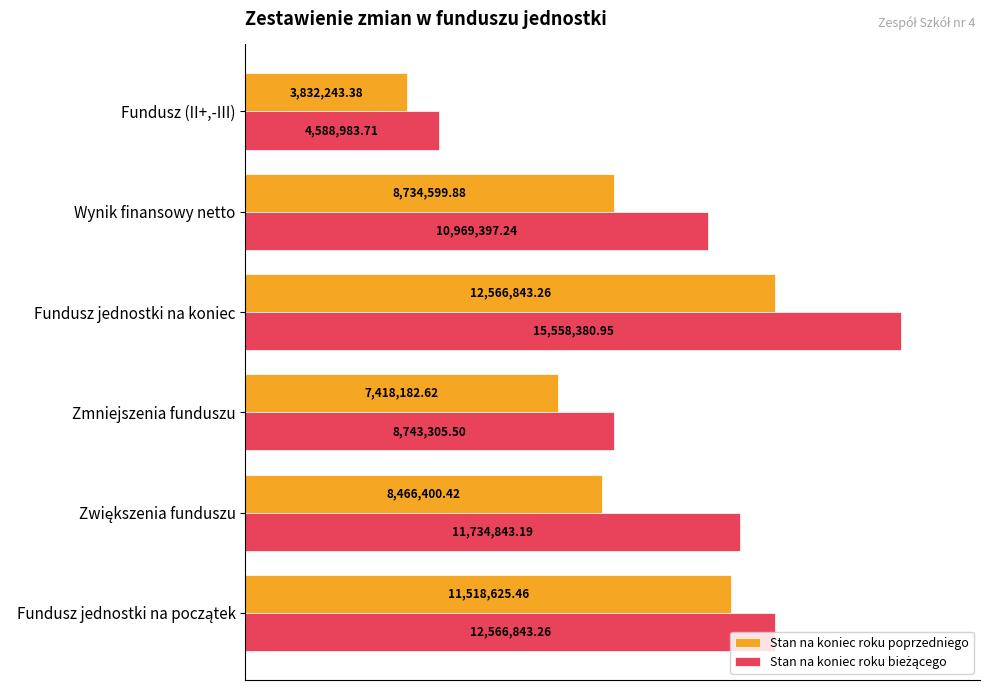

Which series has the largest range (max minus min)?

Stan na koniec roku bieżącego